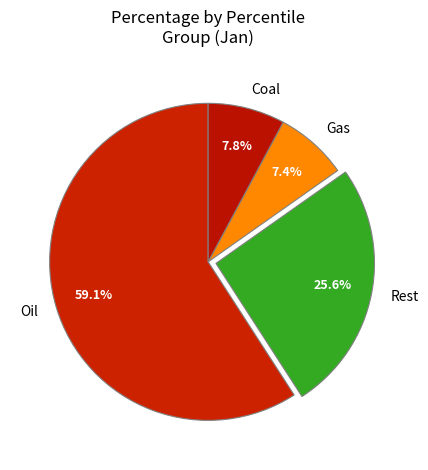

What is the ratio of the value at Rest to the value at Oil?

0.4